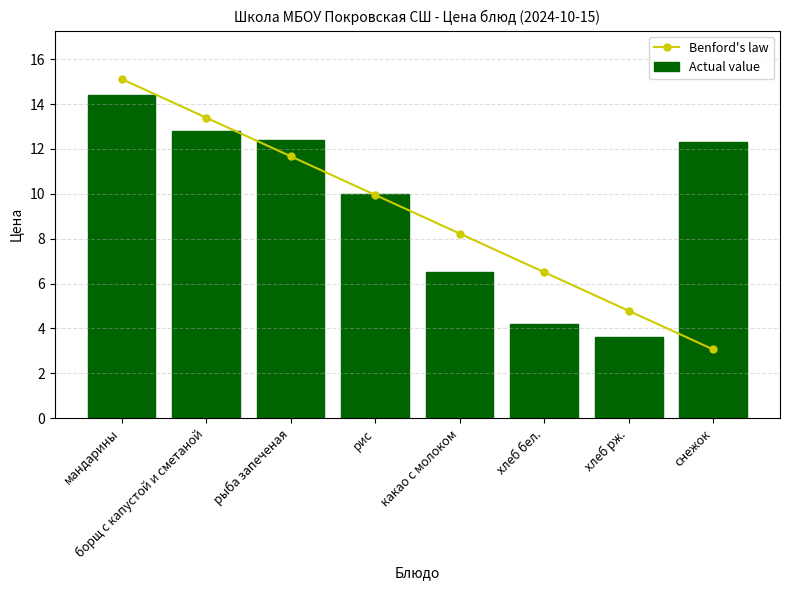

What are all the series names shown in the legend?

Benford's law, Actual value